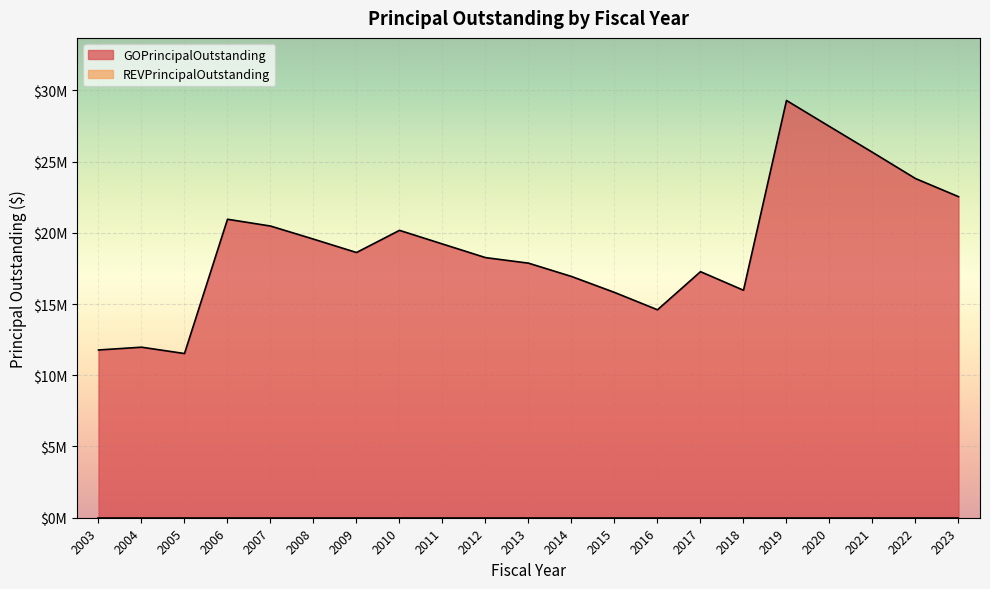

True or false: the data shows 15814000 at 2015.

True